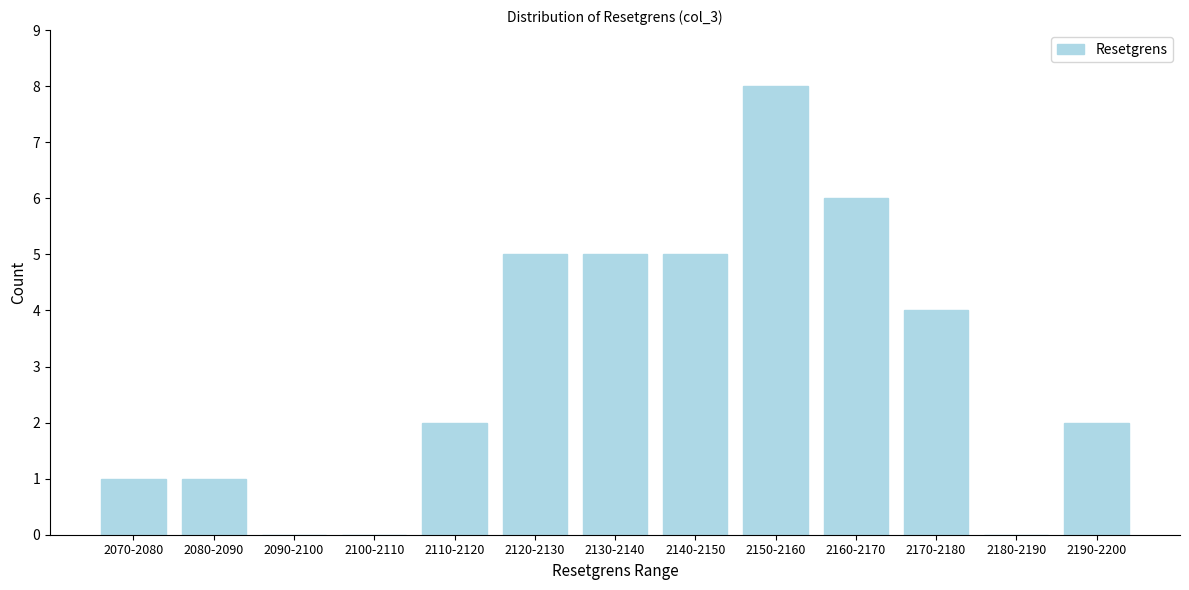

Reading left to right, list all the values displayed in this chart.

2070-2080=1	2080-2090=1	2090-2100=0	2100-2110=0	2110-2120=2	2120-2130=5	2130-2140=5	2140-2150=5	2150-2160=8	2160-2170=6	2170-2180=4	2180-2190=0	2190-2200=2